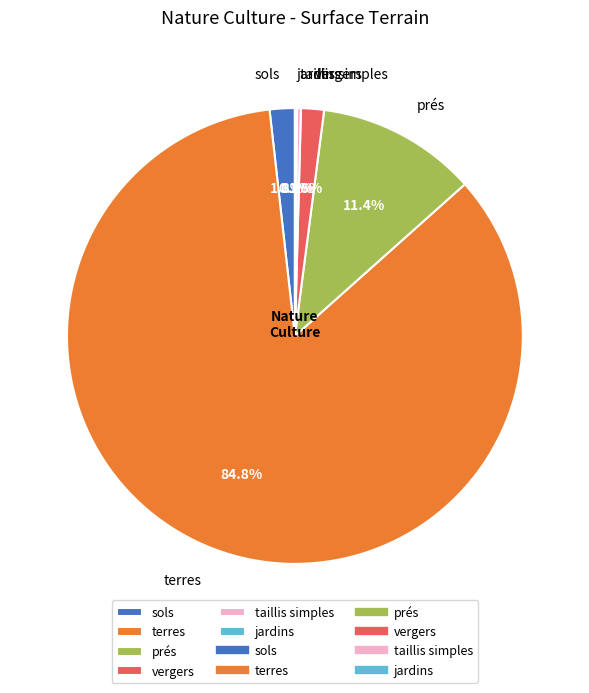

Is it true that vergers is 7% of the pie?

False